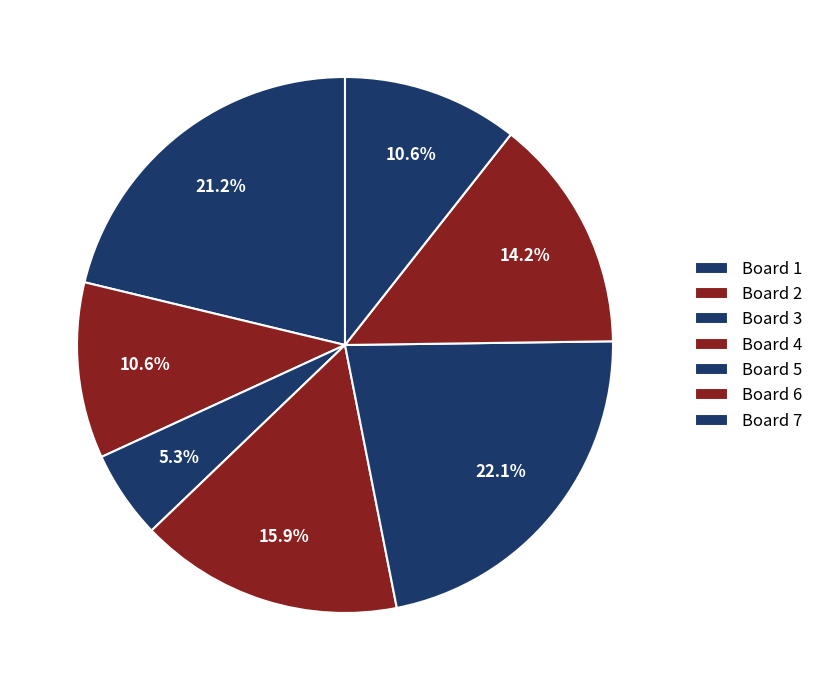

How many segments does this pie chart have?

7